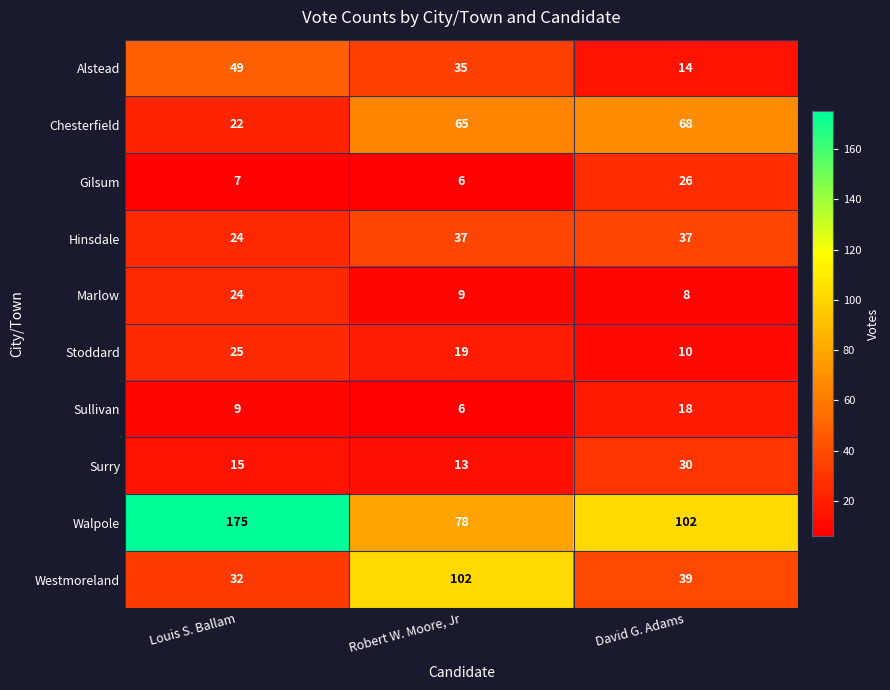

At which category does the chart reach its minimum across all series?

Robert W. Moore, Jr